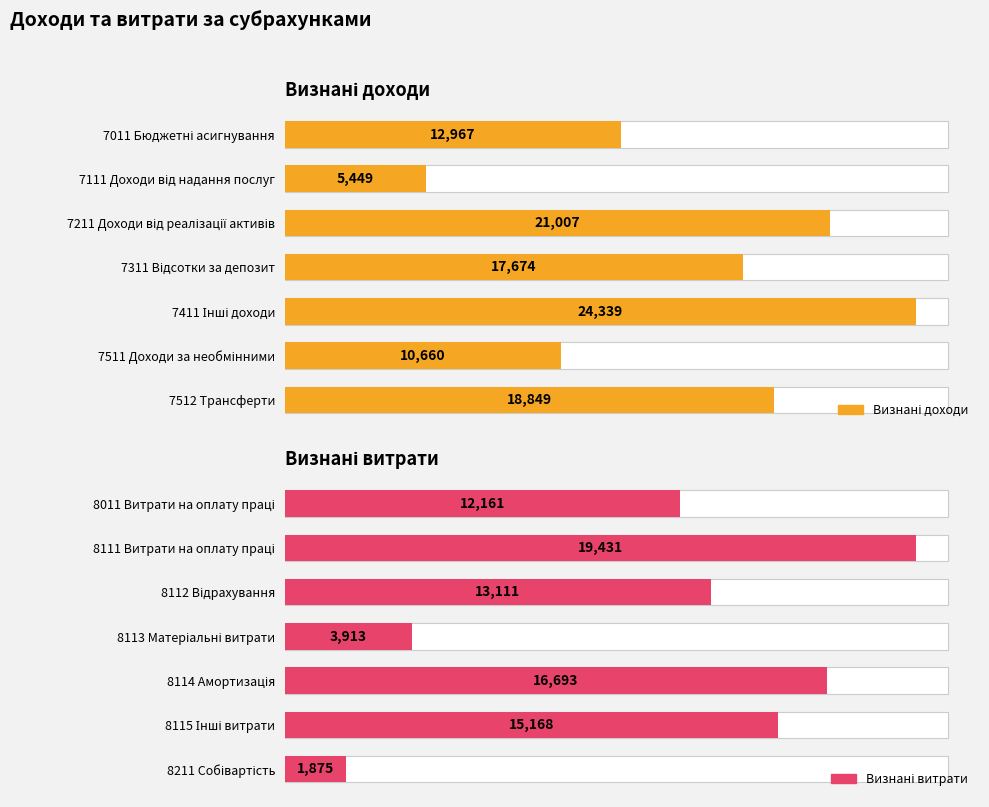

Is the value of Визнані доходи at 0 greater than the value of Визнані витрати at 5?

No